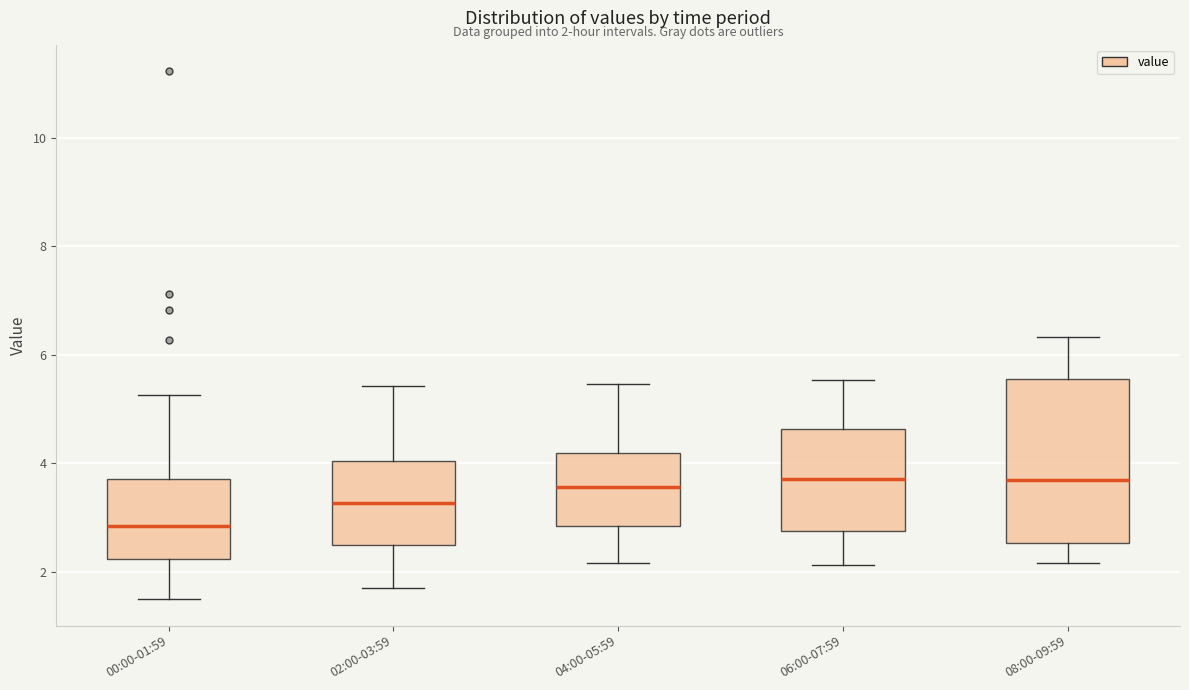

Which box is the tallest, from its lower edge to its upper edge?

08:00-09:59